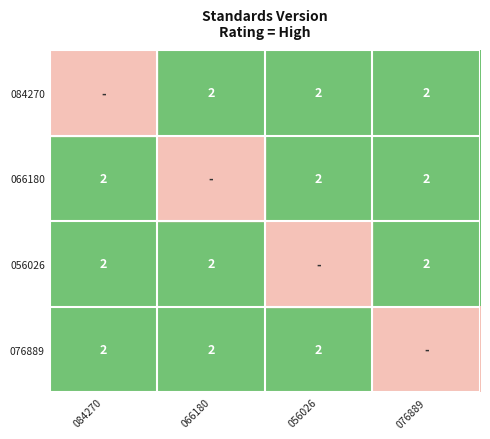

Between 084270 and 076889, which is larger?

076889